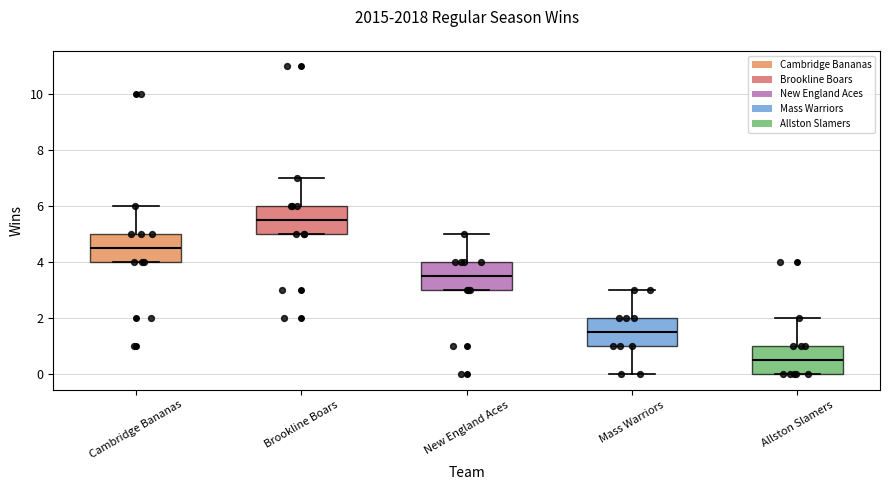

Which box's median line is the lowest?

Allston Slamers